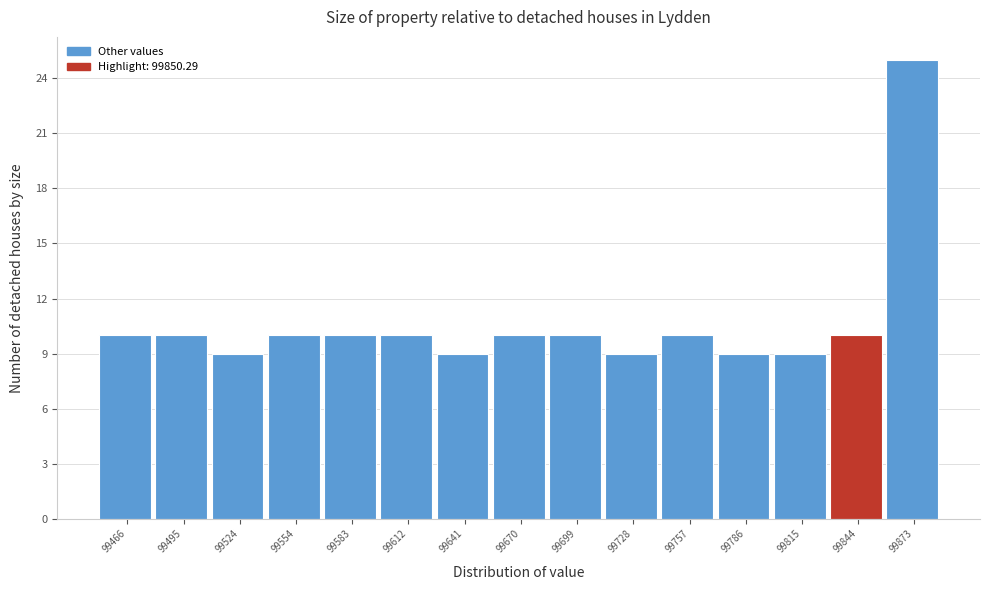

Reading left to right, list every bar in this chart as the range it spans on the x-axis followed by its height. Neither the bar edges nor the heights are printed on the chart, so give them approximately, as read against the axes.

99450 to 99480: 10
99480 to 99510: 10
99510 to 99540: 9
99540 to 99570: 10
99570 to 99600: 10
99600 to 99625: 10
99625 to 99655: 9
99655 to 99685: 10
99685 to 99715: 10
99715 to 99745: 9
99745 to 99770: 10
99770 to 99800: 9
99800 to 99830: 9
99830 to 99860: 10
99860 to 99890: 25